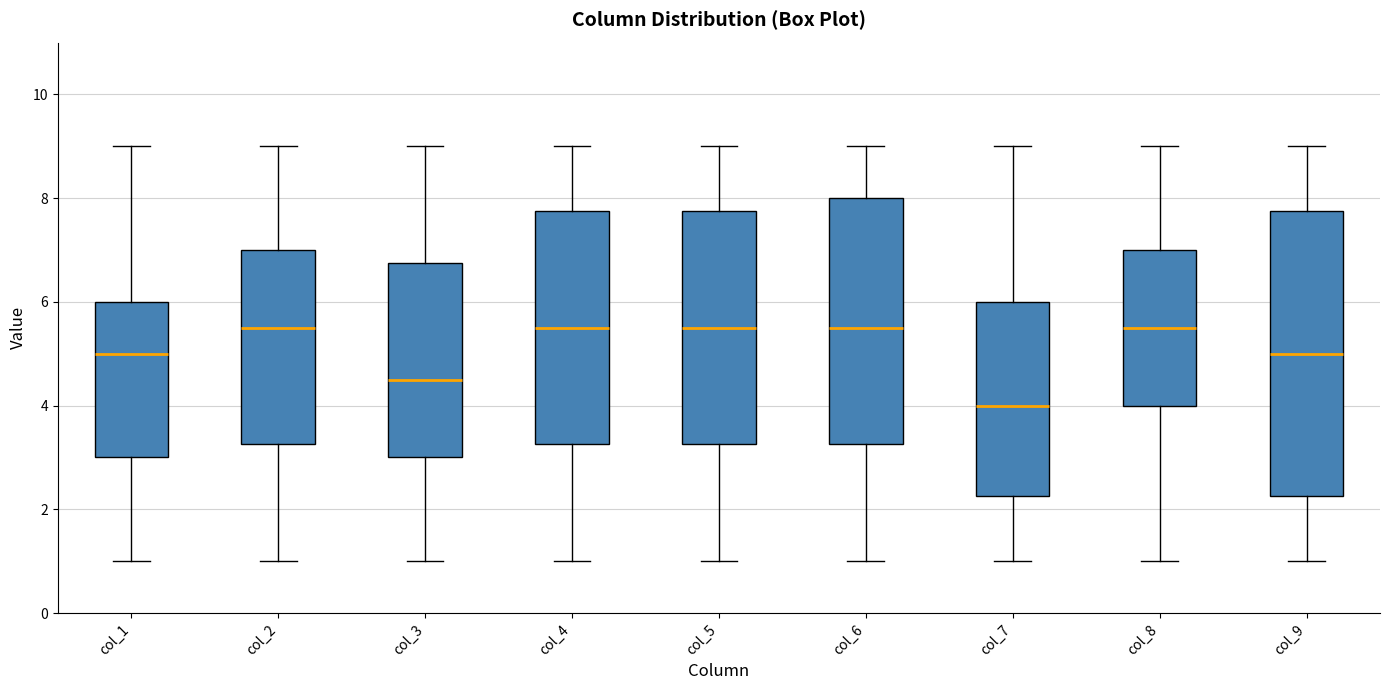

Reading left to right, transcribe this box plot: for each box, give where its median line is, the range the box spans, and where its two whiskers end, as read against the y-axis. The values are not printed on the chart, so give them approximately, as read against the axis.

col_1: median 5.0, box 3.0 to 6.0, whiskers 1.0 to 9.0
col_2: median 5.6, box 3.2 to 7.0, whiskers 1.0 to 9.0
col_3: median 4.6, box 3.0 to 6.8, whiskers 1.0 to 9.0
col_4: median 5.6, box 3.2 to 7.8, whiskers 1.0 to 9.0
col_5: median 5.6, box 3.2 to 7.8, whiskers 1.0 to 9.0
col_6: median 5.6, box 3.2 to 8.0, whiskers 1.0 to 9.0
col_7: median 4.0, box 2.2 to 6.0, whiskers 1.0 to 9.0
col_8: median 5.6, box 4.0 to 7.0, whiskers 1.0 to 9.0
col_9: median 5.0, box 2.2 to 7.8, whiskers 1.0 to 9.0